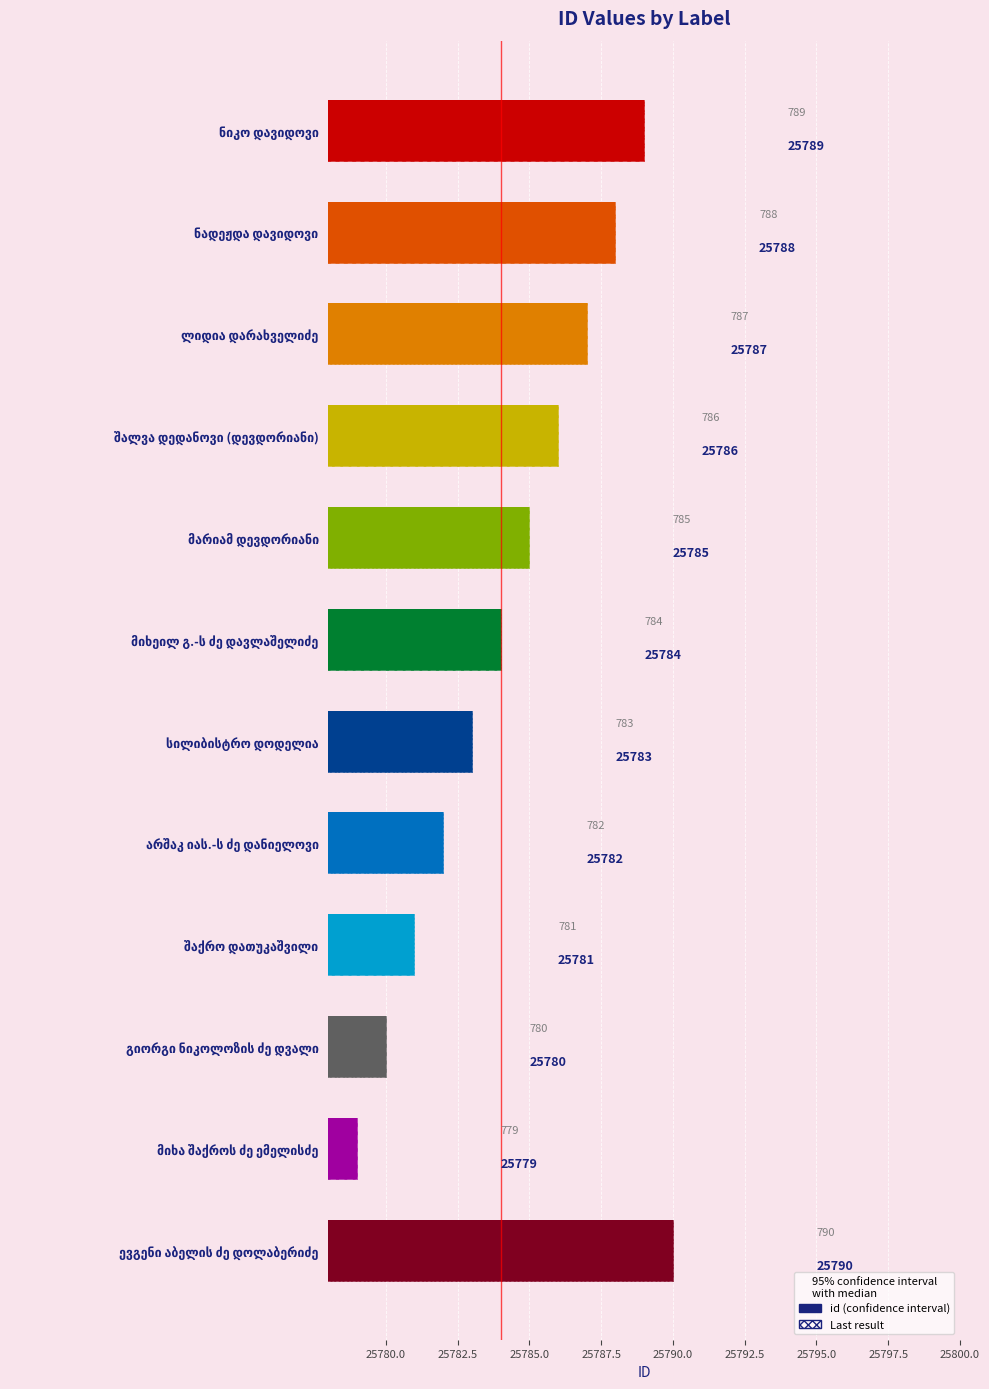

What is the difference between the maximum and minimum values?

11